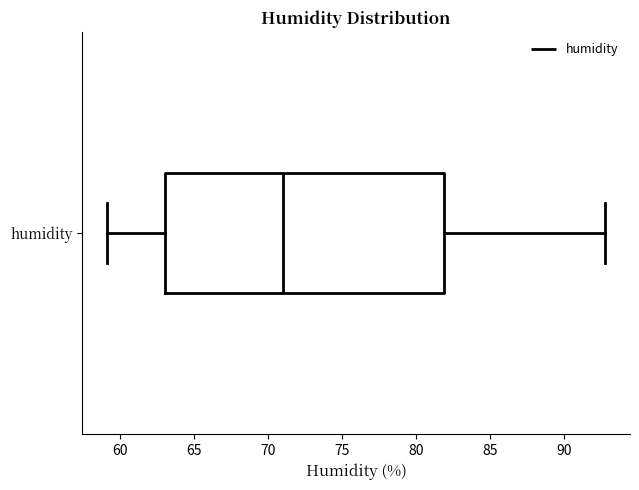

Read this box plot against the x-axis: the position of the median line, the range covered by the box, and the ends of both whiskers. The values are not printed on the chart, so give them approximately, as read against the axis.

median 71, box 63 to 82, whiskers 59 to 93